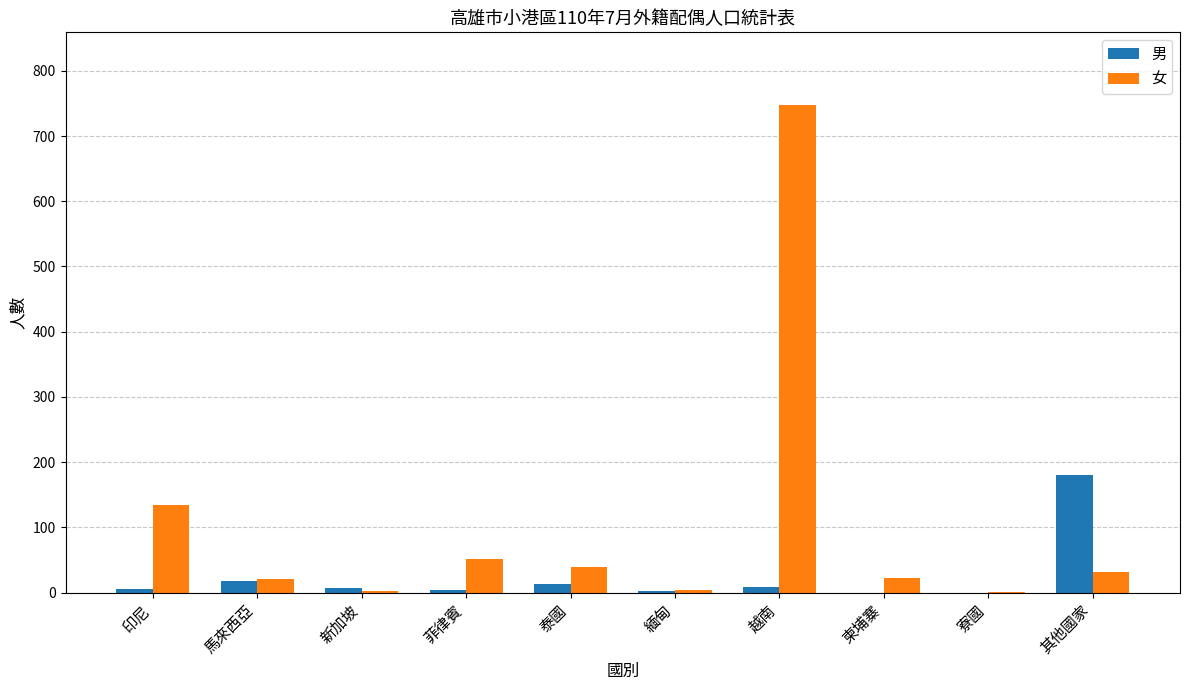

Where does the 女 series first go above 31?

印尼